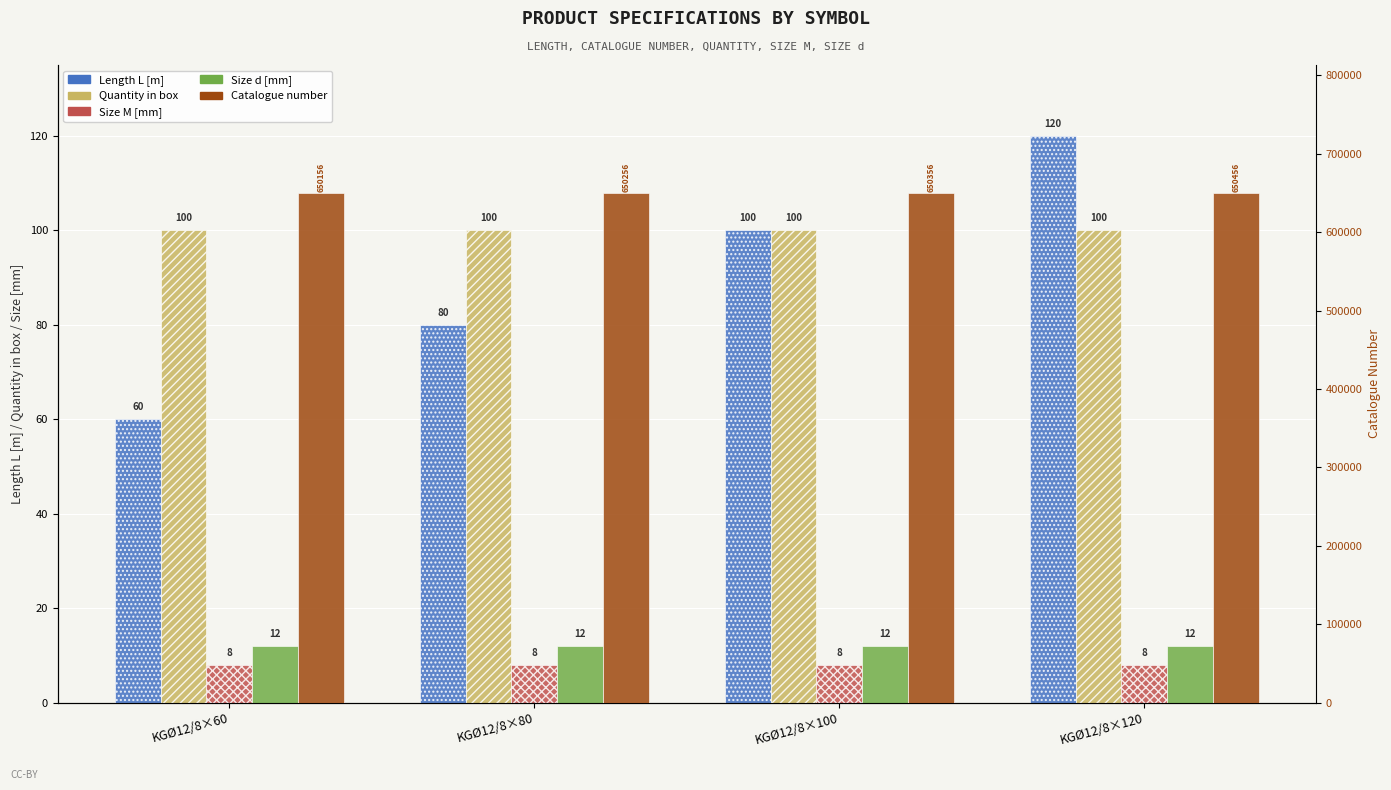

Reading left to right, extract all data points from this chart.

Length L [m]: KGØ12/8×60=60	KGØ12/8×80=80	KGØ12/8×100=100	KGØ12/8×120=120
Quantity in box: KGØ12/8×60=100	KGØ12/8×80=100	KGØ12/8×100=100	KGØ12/8×120=100
Size M [mm]: KGØ12/8×60=8	KGØ12/8×80=8	KGØ12/8×100=8	KGØ12/8×120=8
Size d [mm]: KGØ12/8×60=12	KGØ12/8×80=12	KGØ12/8×100=12	KGØ12/8×120=12
Catalogue number: KGØ12/8×60=650156	KGØ12/8×80=650256	KGØ12/8×100=650356	KGØ12/8×120=650456